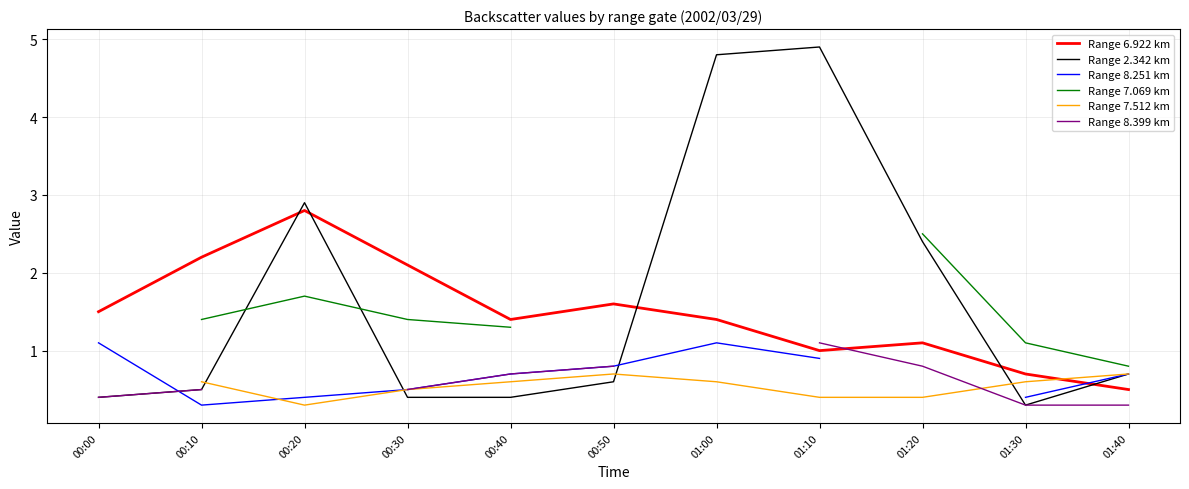

Is it true that Range 8.251 km equals 1.8 at 01:00?

False